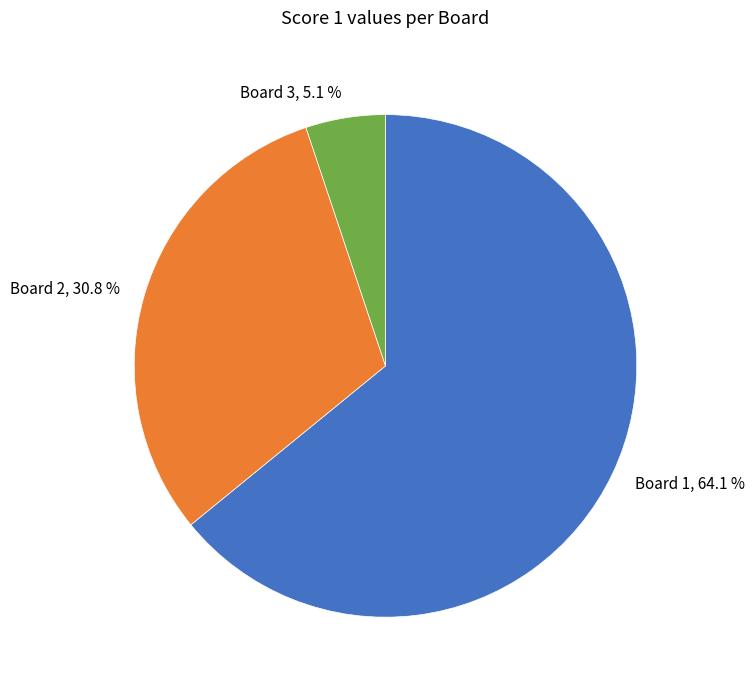

Is the sum of Board 1 and Board 3 greater than half?

Yes